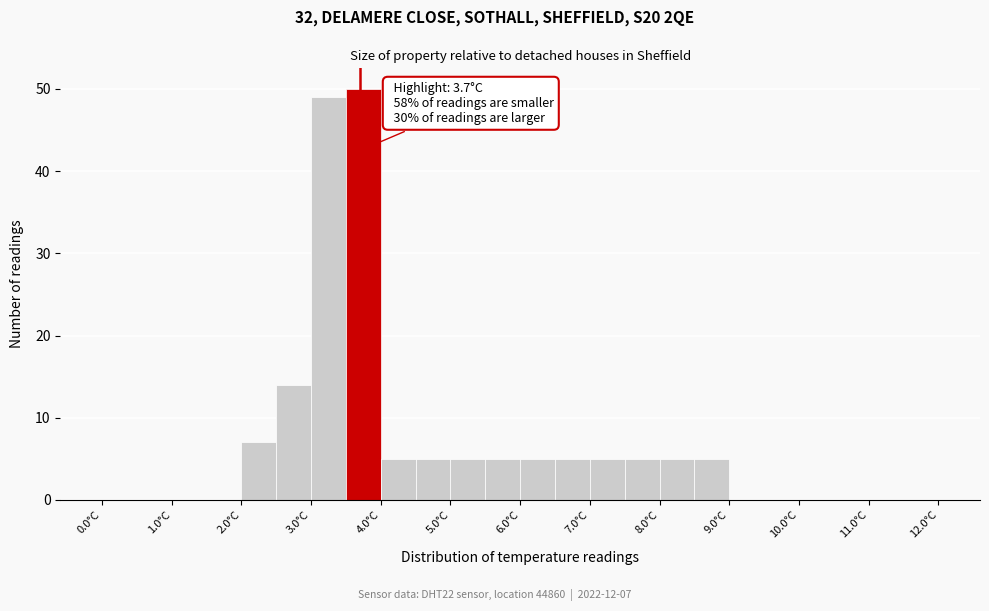

Over which range of the x-axis is the bar tallest?

3.5 to 4.0